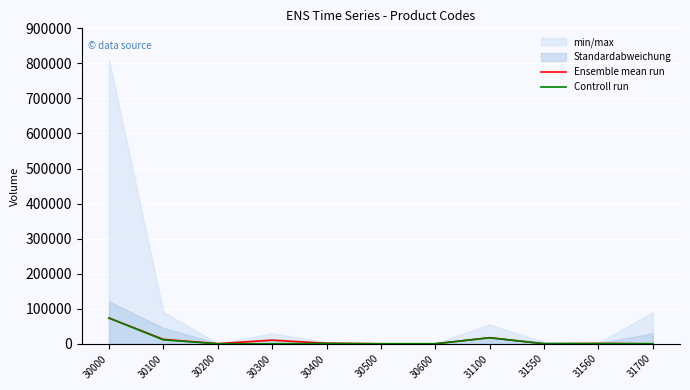

The Controll run series shows -29570 at 31550. True or false?

False